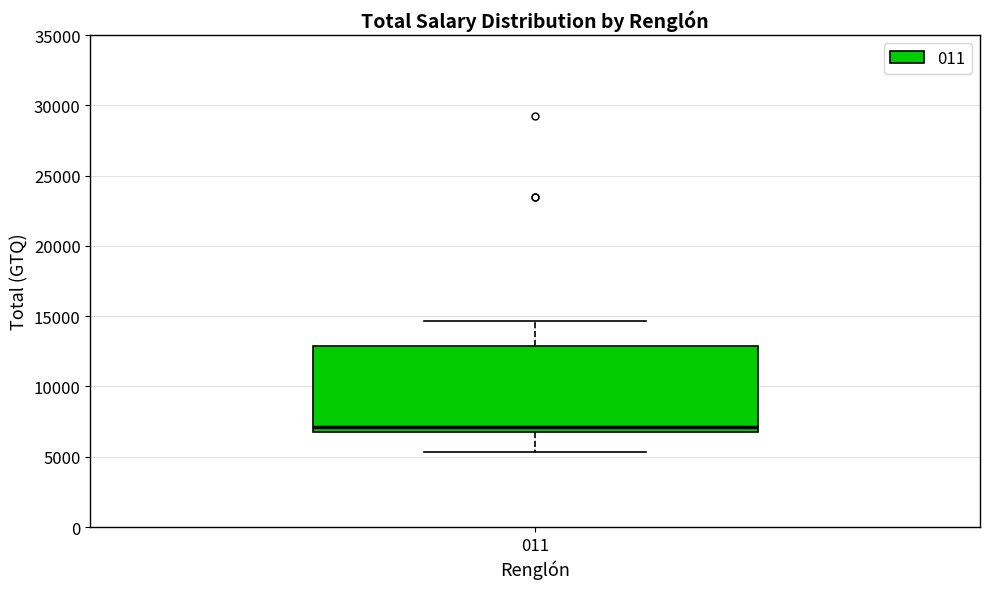

Where is the lower edge of the box at x = 011 on the y-axis? The values are not printed on the chart, so give them approximately, as read against the axis.

7000